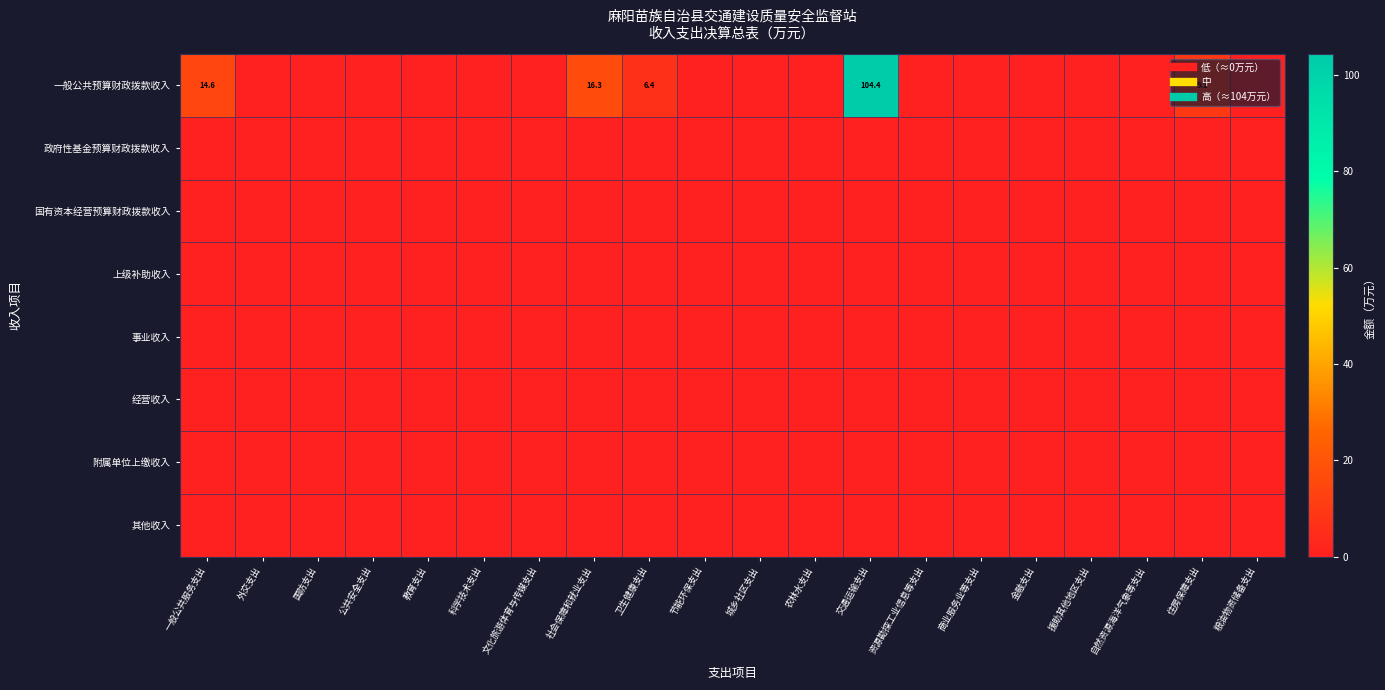

Rank the categories by 上级补助收入 value from highest to lowest.

一般公共服务支出, 外交支出, 国防支出, 公共安全支出, 教育支出, 科学技术支出, 文化旅游体育与传媒支出, 社会保障和就业支出, 卫生健康支出, 节能环保支出, 城乡社区支出, 农林水支出, 交通运输支出, 资源勘探工业信息等支出, 商业服务业等支出, 金融支出, 援助其他地区支出, 自然资源海洋气象等支出, 住房保障支出, 粮油物资储备支出